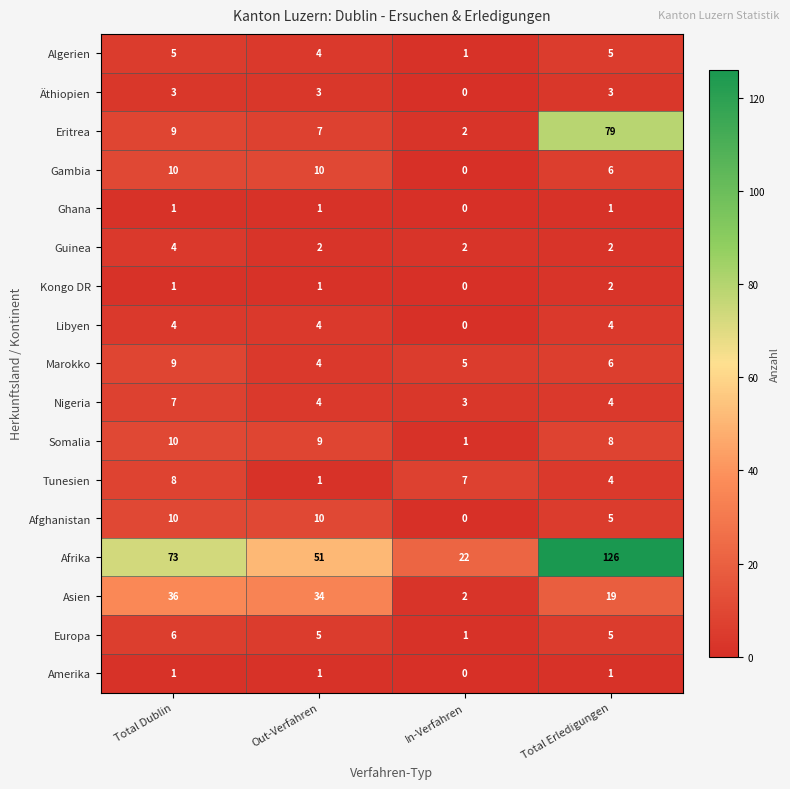

What is the difference between the second highest and minimum values in the Asien series?

32